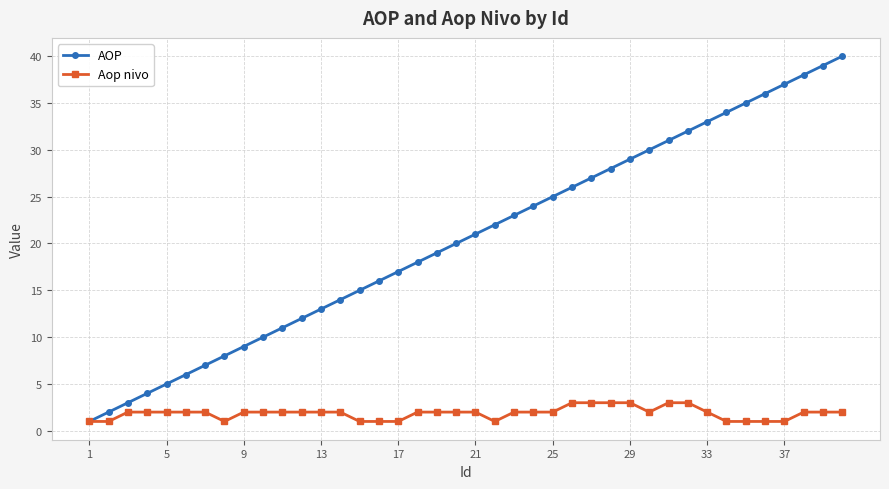

What is the difference between the maximum and second lowest values in the Aop nivo series?

2